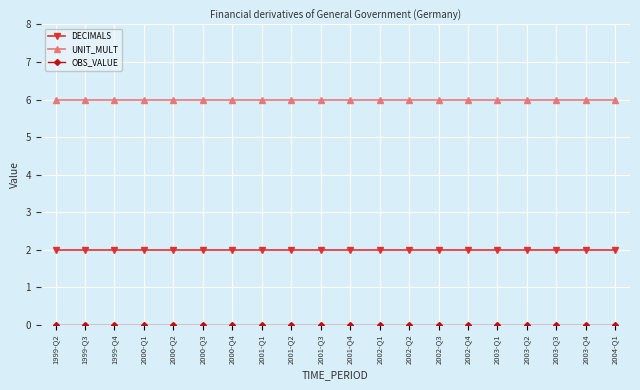

What is the maximum value shown in the chart?

6